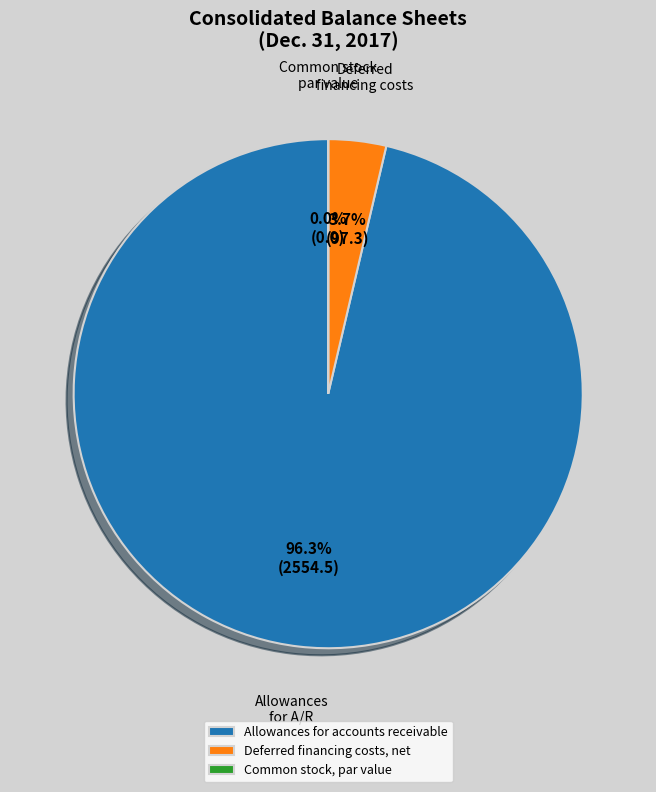

What is the majority slice?

Allowances for accounts receivable